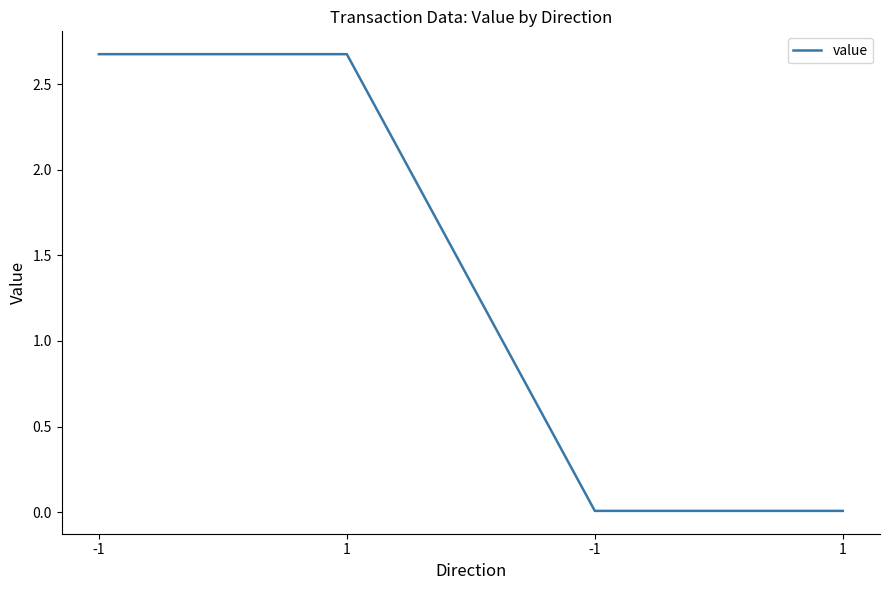

List the labels in order of value, largest first.

-1, 1, -1, 1